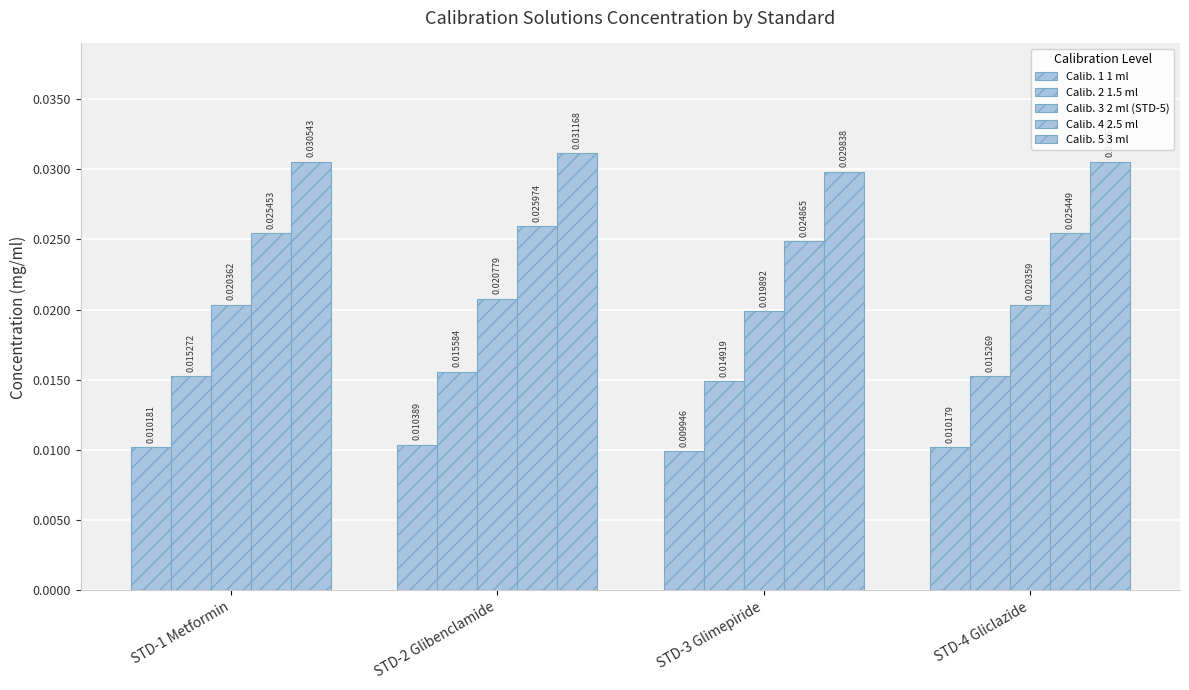

Reading left to right, list all the values displayed in this chart.

Calib. 1 1 ml: STD-1 Metformin=0.0	STD-2 Glibenclamide=0.0	STD-3 Glimepiride=0.0	STD-4 Gliclazide=0.0
Calib. 2 1.5 ml: STD-1 Metformin=0.0	STD-2 Glibenclamide=0.0	STD-3 Glimepiride=0.0	STD-4 Gliclazide=0.0
Calib. 3 2 ml (STD-5): STD-1 Metformin=0.0	STD-2 Glibenclamide=0.0	STD-3 Glimepiride=0.0	STD-4 Gliclazide=0.0
Calib. 4 2.5 ml: STD-1 Metformin=0.0	STD-2 Glibenclamide=0.0	STD-3 Glimepiride=0.0	STD-4 Gliclazide=0.0
Calib. 5 3 ml: STD-1 Metformin=0.0	STD-2 Glibenclamide=0.0	STD-3 Glimepiride=0.0	STD-4 Gliclazide=0.0